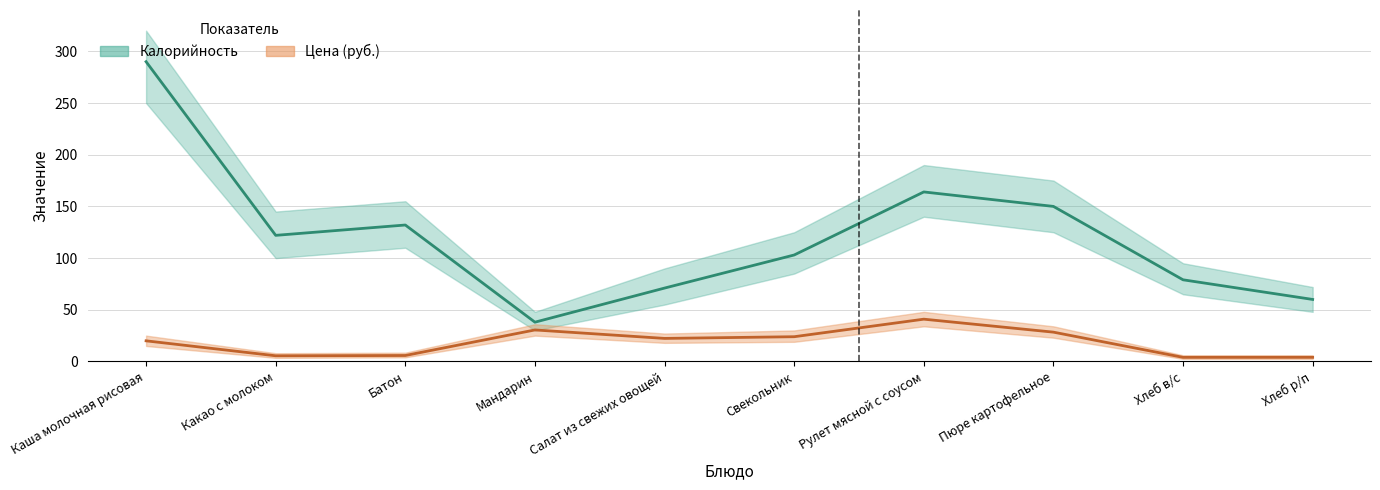

At which label is Цена closest to 22?

Салат из свежих овощей